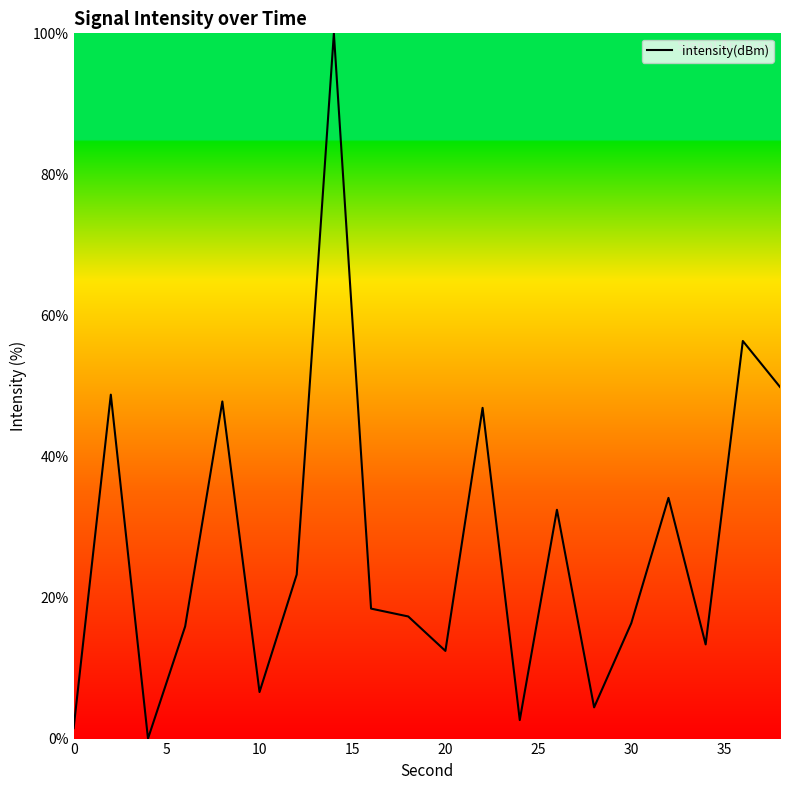

What is the difference between the maximum and minimum values?

100.0